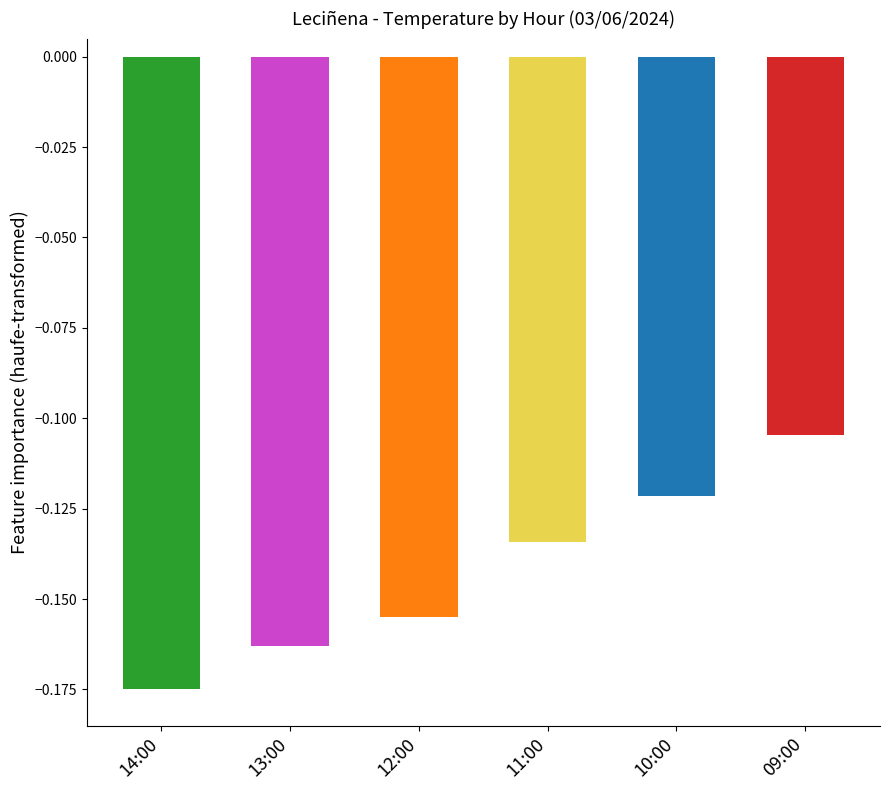

What is the label of the 5th bar from the right?

13:00